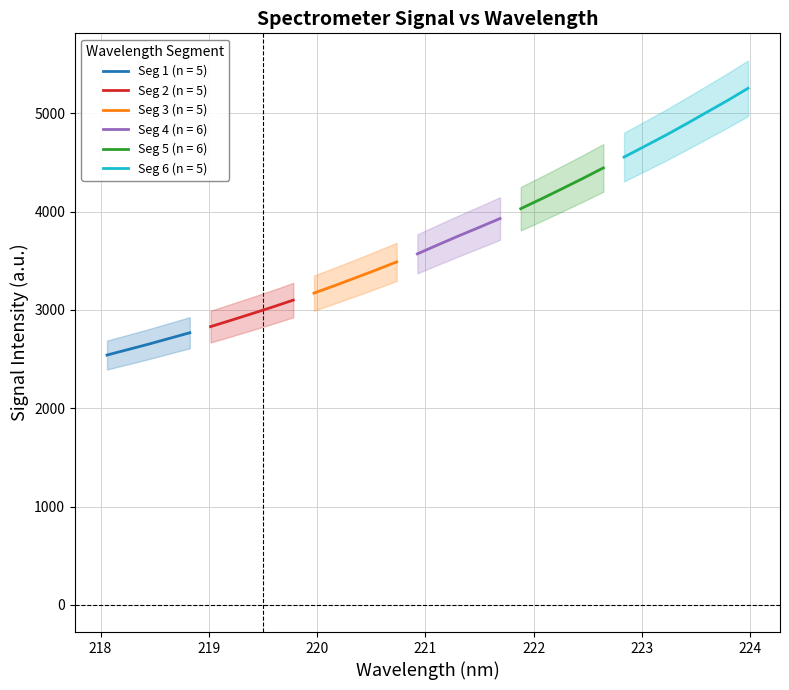

Is this an area chart (filled region under the line)?

No